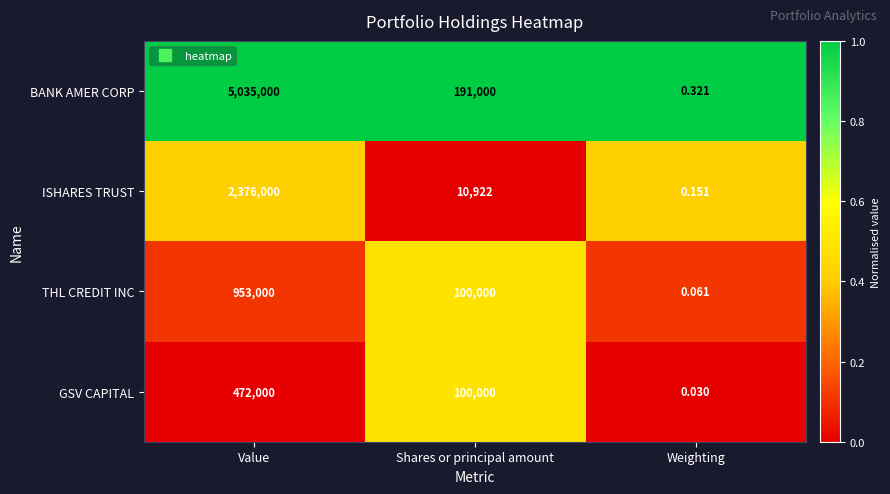

Count the number of data series in this chart.

4